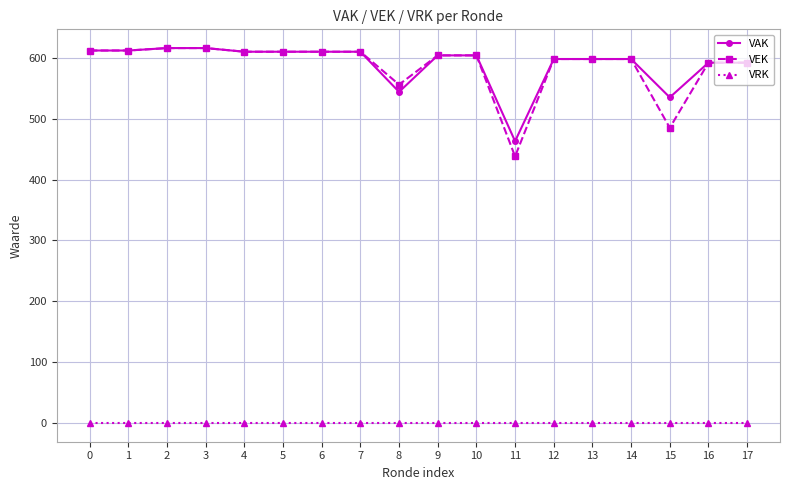

At how many categories does at least one series exceed 56?

18